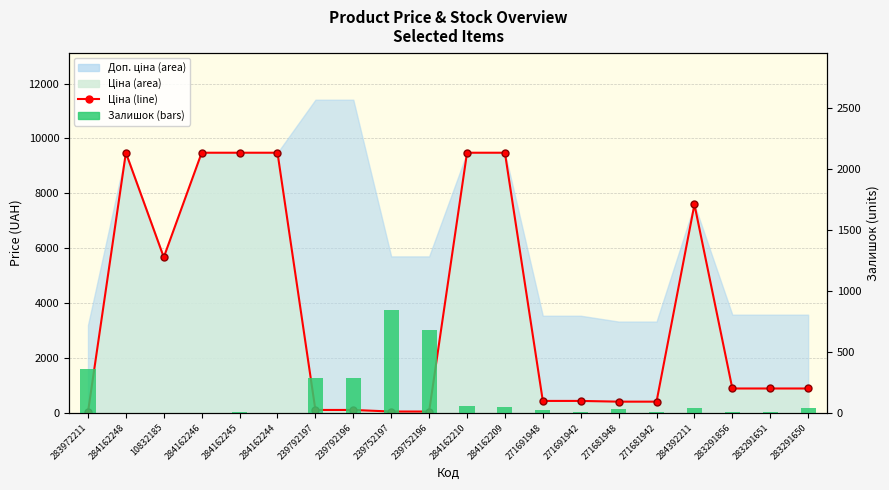

What is the difference between the values at 283972211 and 271691948?

338